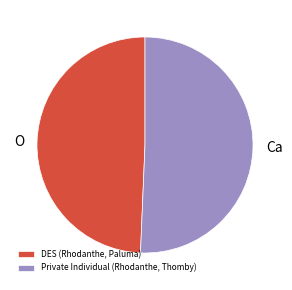

What is the smallest slice in the pie chart?

DES (Rhodanthe, Paluma)